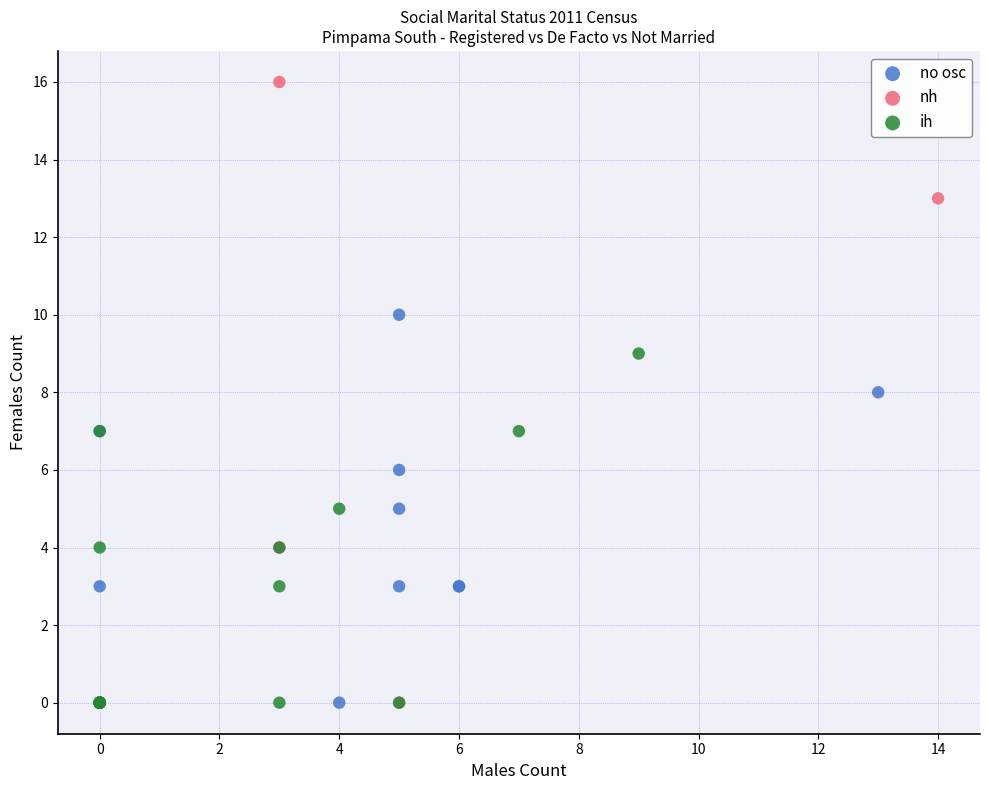

Which series contains the highest Y value?

nh